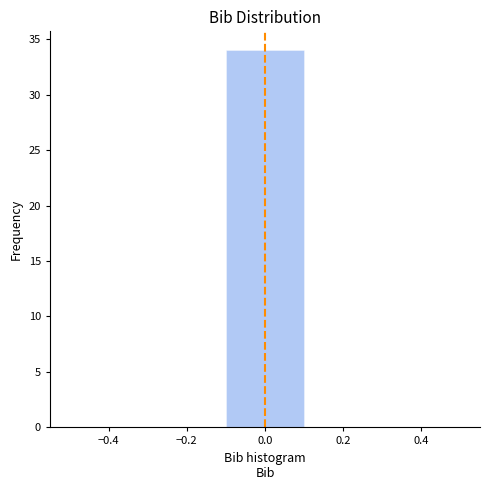

Reading left to right, transcribe this chart: for each bar, give the range it covers on the x-axis and its height. The values are not printed on the chart, so give them approximately, as read against the axis.

-0.5 to -0.3: 0
-0.3 to -0.1: 0
-0.1 to 0.1: 34
0.1 to 0.3: 0
0.3 to 0.5: 0